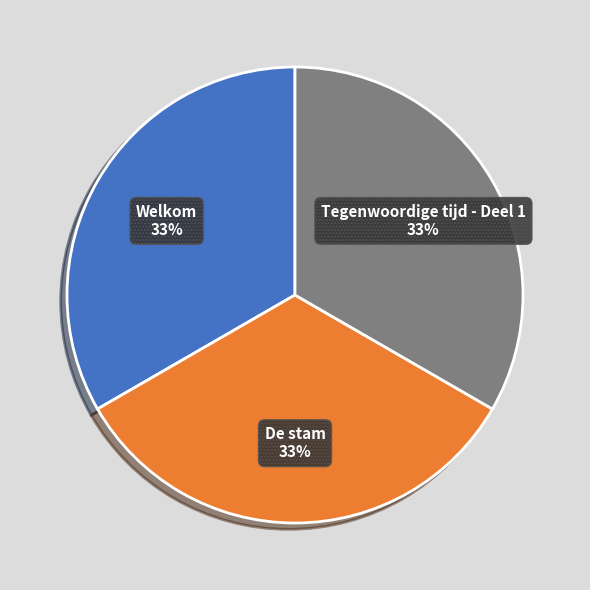

To the nearest percent, what is the average slice percentage?

33%